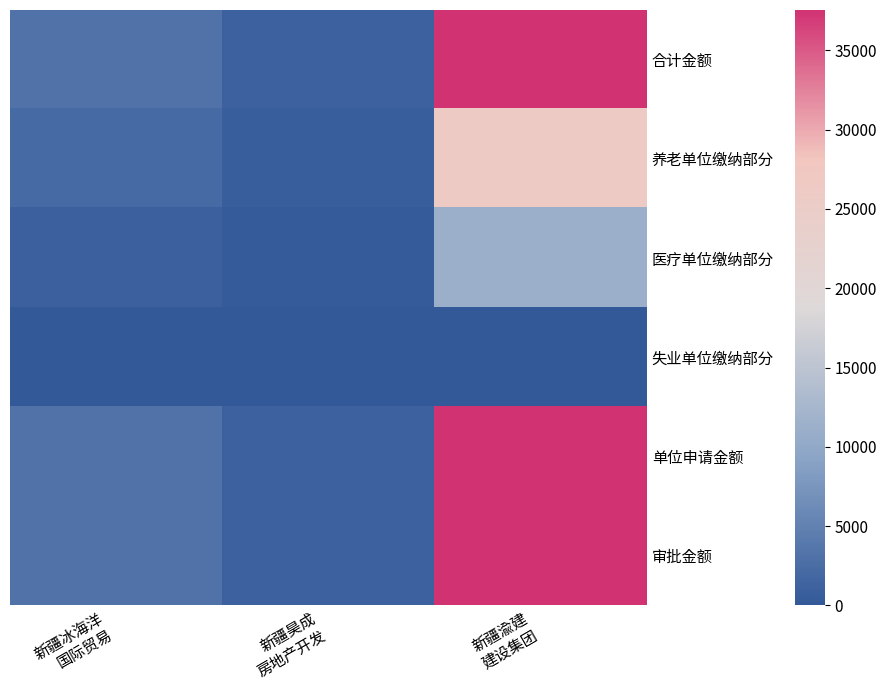

Rank the series by their maximum value, from lowest to highest.

失业单位缴纳部分, 医疗单位缴纳部分, 养老单位缴纳部分, 合计金额, 单位申请金额, 审批金额